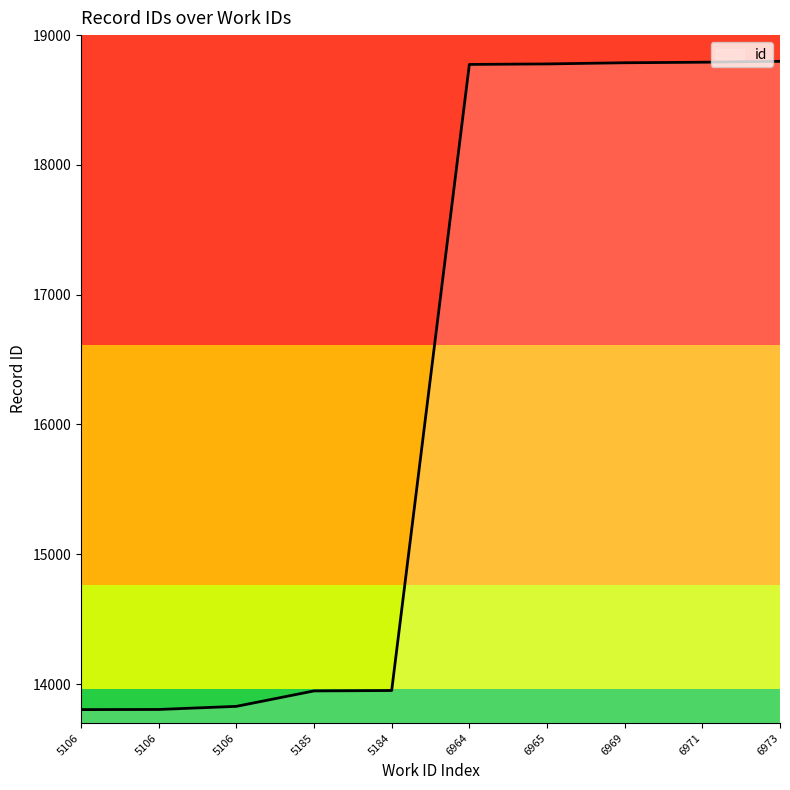

Does the chart display data point markers on the line(s)?

No